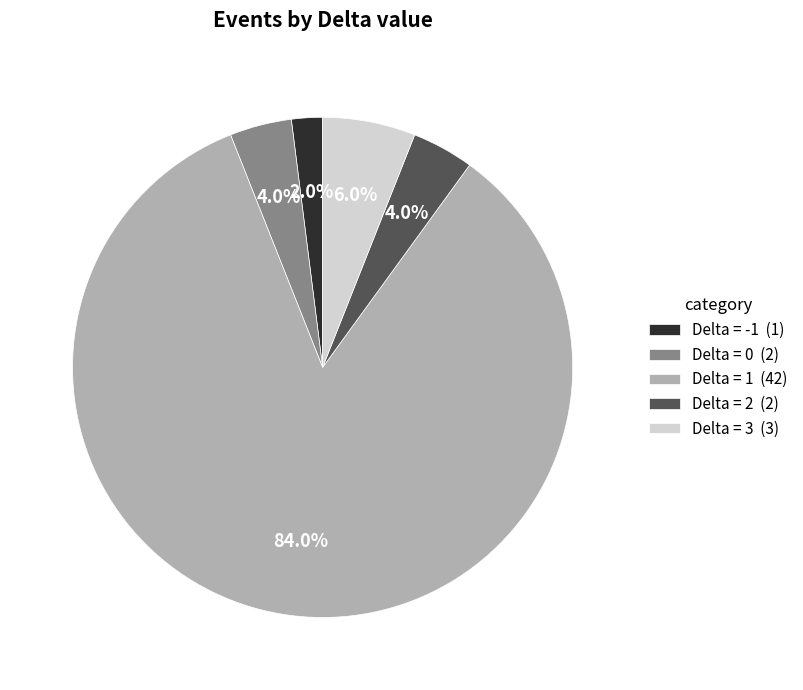

Which category has the smallest portion of the pie?

Delta = -1